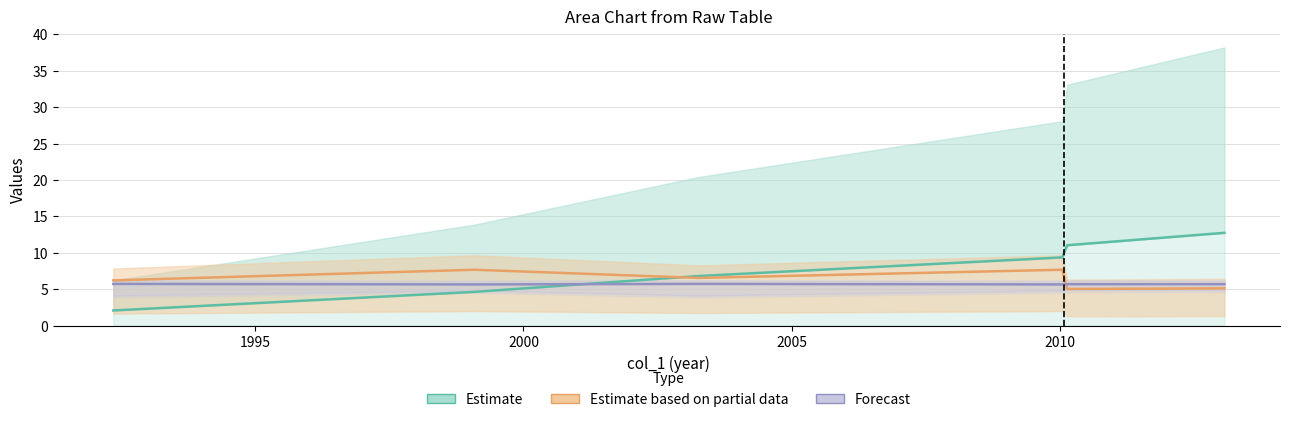

Reading right to left, what are all the values shown in this chart?

Estimate: 12.7	11.0	9.4	6.8	4.6	2.1
Estimate based on partial data: 5.1	5.0	7.7	6.5	7.7	6.2
Forecast: 5.7	5.7	5.6	5.7	5.6	5.7